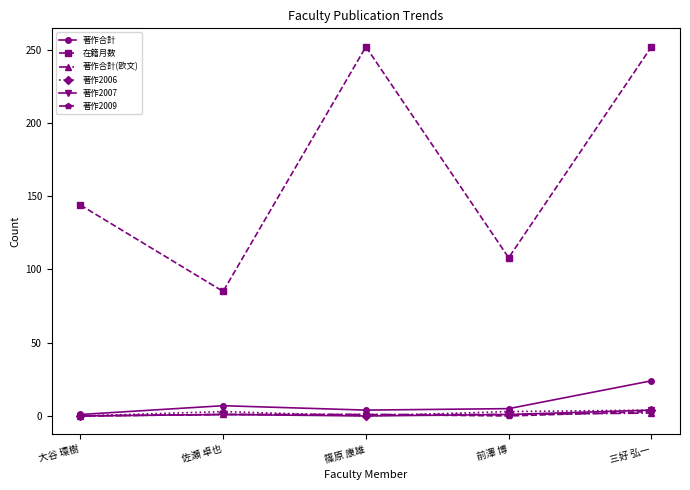

What is the average value of the 著作2006 series?

2